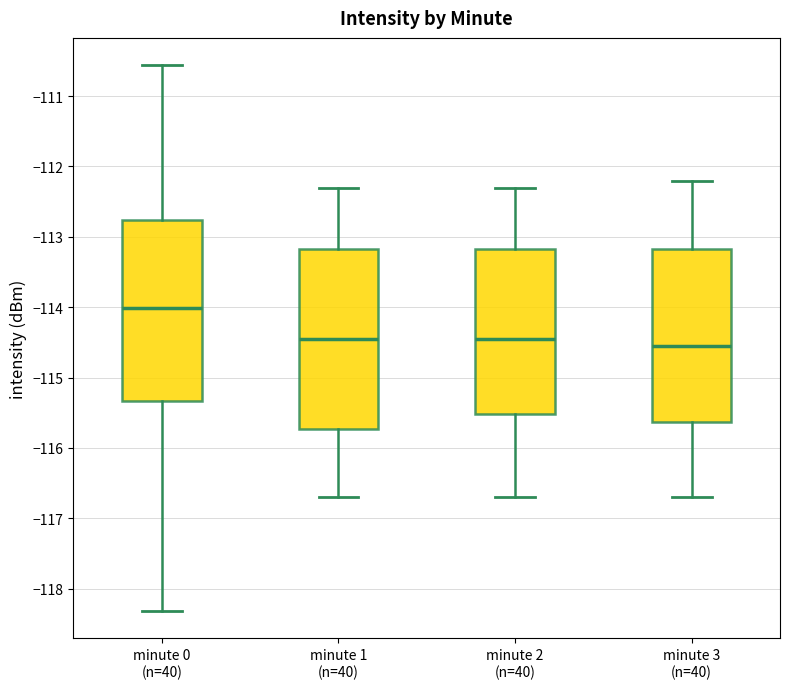

Reading left to right, read every box against the y-axis: the position of its median line, the range the box covers, and the ends of its whiskers. The values are not printed on the chart, so give them approximately, as read against the axis.

minute 0 (n=40): median -114.0, box -115.3 to -112.8, whiskers -118.3 to -110.6
minute 1 (n=40): median -114.4, box -115.7 to -113.2, whiskers -116.7 to -112.3
minute 2 (n=40): median -114.4, box -115.5 to -113.2, whiskers -116.7 to -112.3
minute 3 (n=40): median -114.5, box -115.6 to -113.2, whiskers -116.7 to -112.2